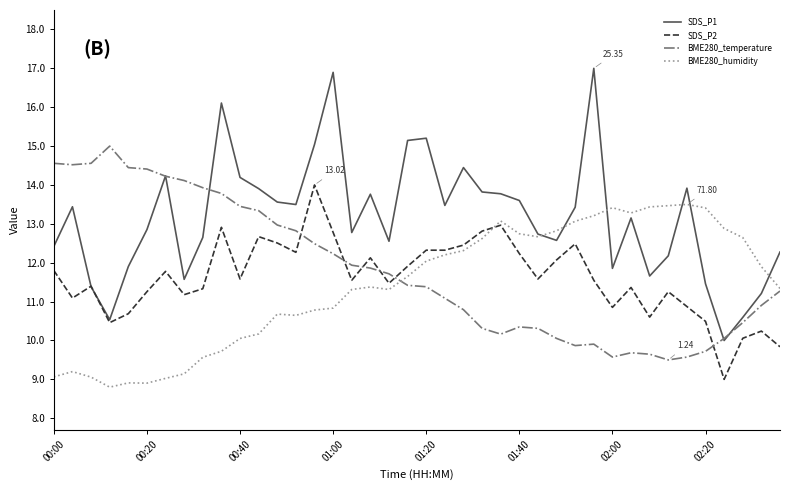

List the series in order of their peak value, lowest first.

BME280_humidity, SDS_P2, BME280_temperature, SDS_P1